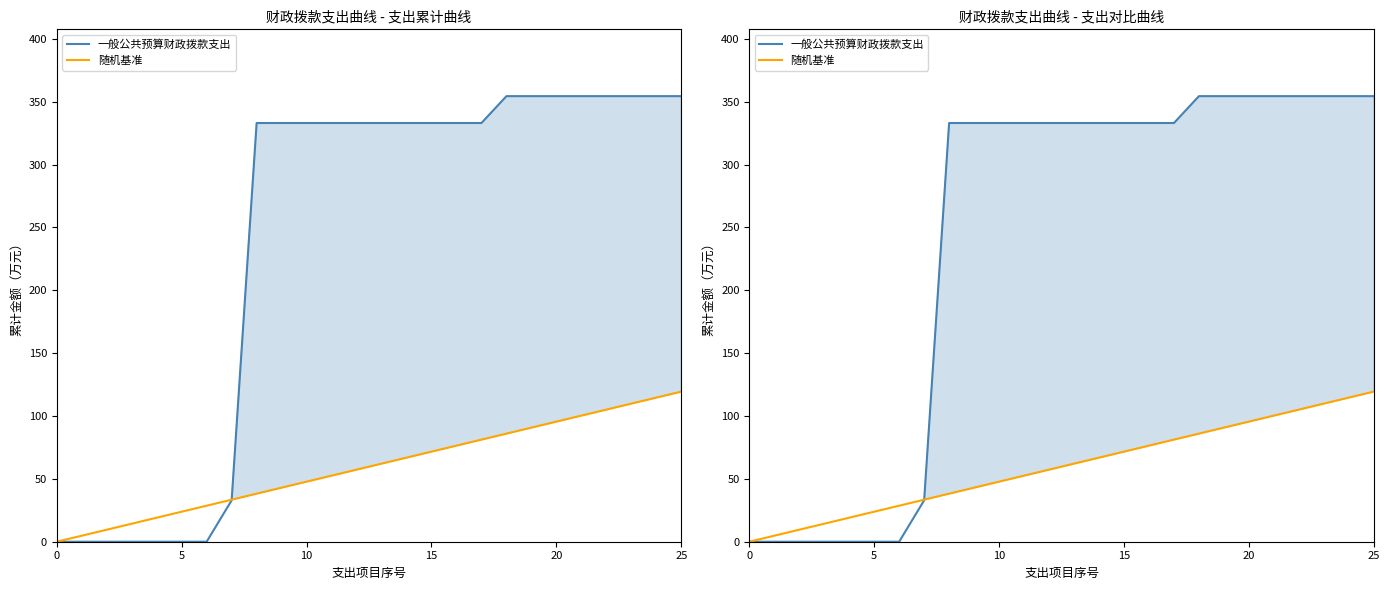

The 一般公共预算财政拨款支出 series shows -226.5 at 20. True or false?

False